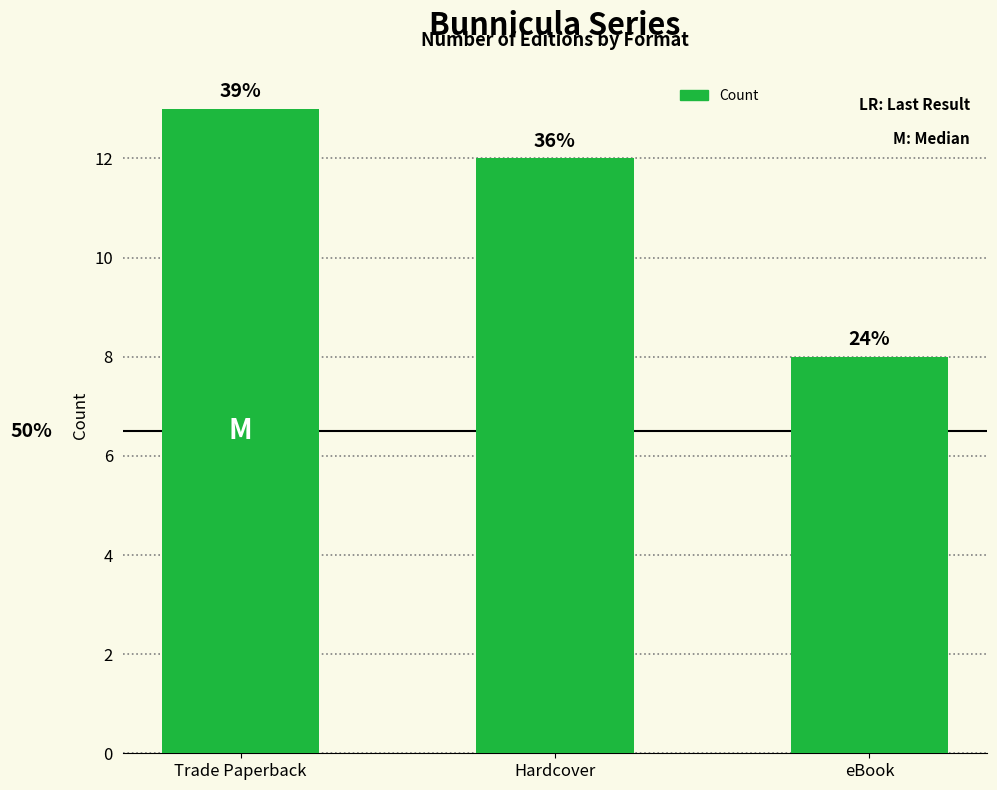

How many bars are there in total?

3